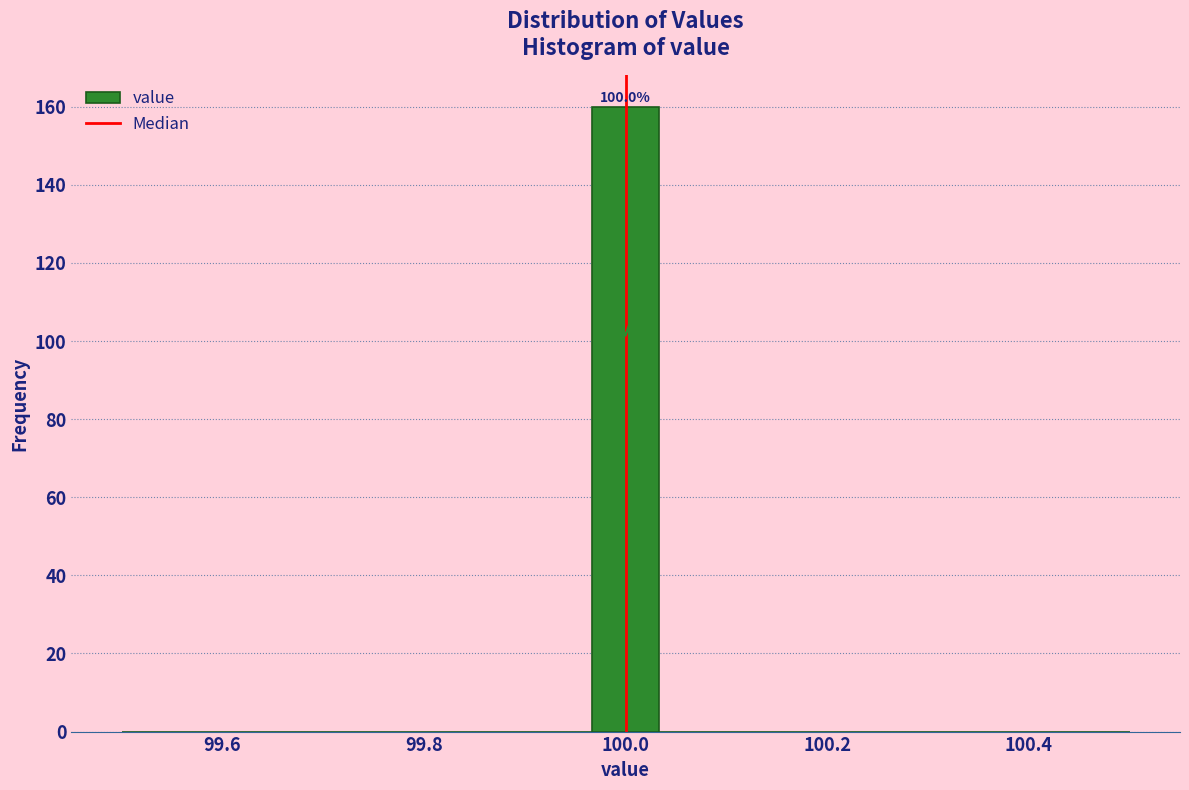

Around what value on the x-axis is the tallest bar? Give the approximate position of its centre, as read against the axis.

100.00